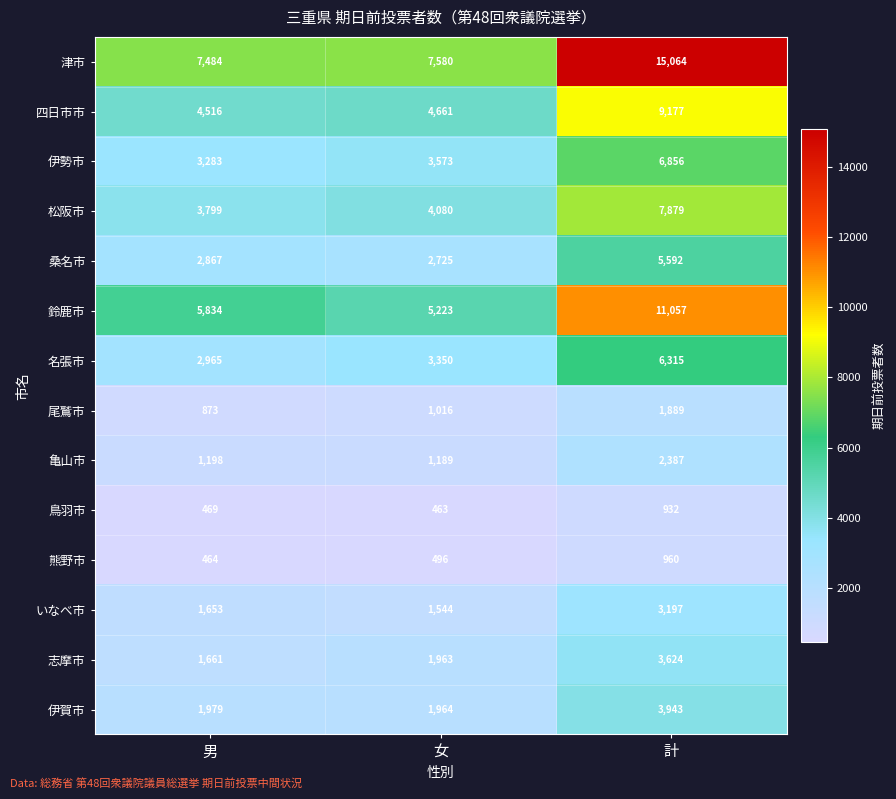

At how many categories does at least one series exceed 12043?

1